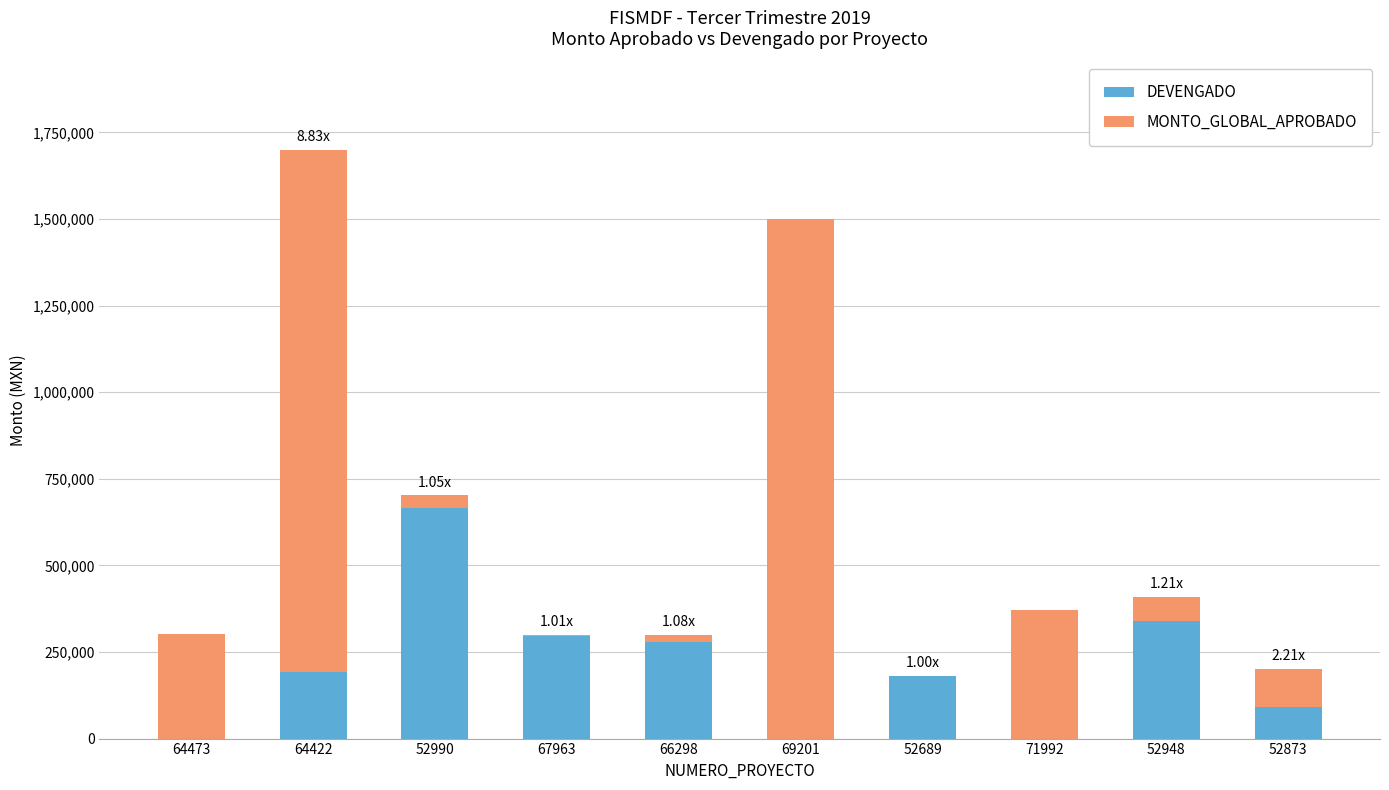

How many series are shown in this chart?

2